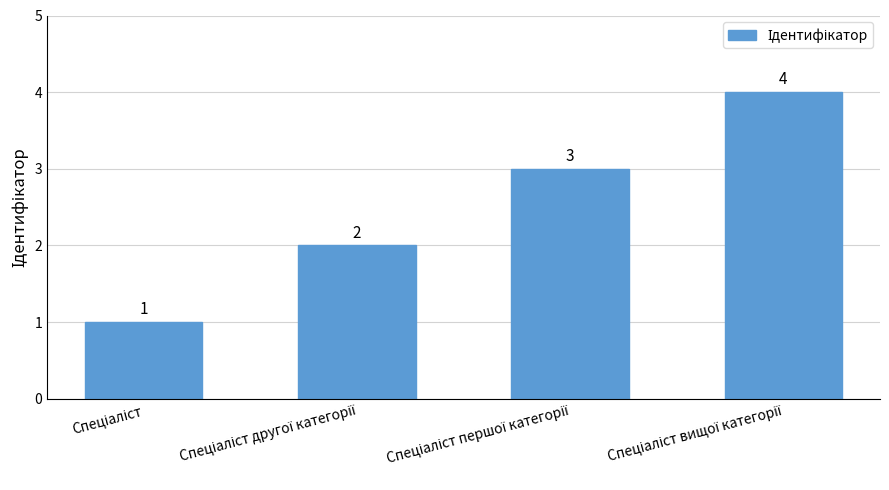

Count the number of data series in this chart.

1